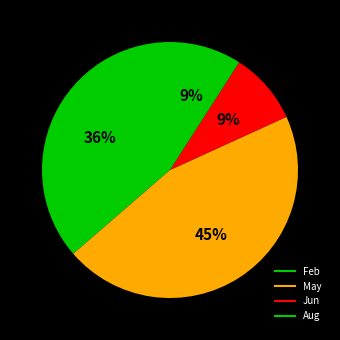

What is the smallest slice in the pie chart?

Jun